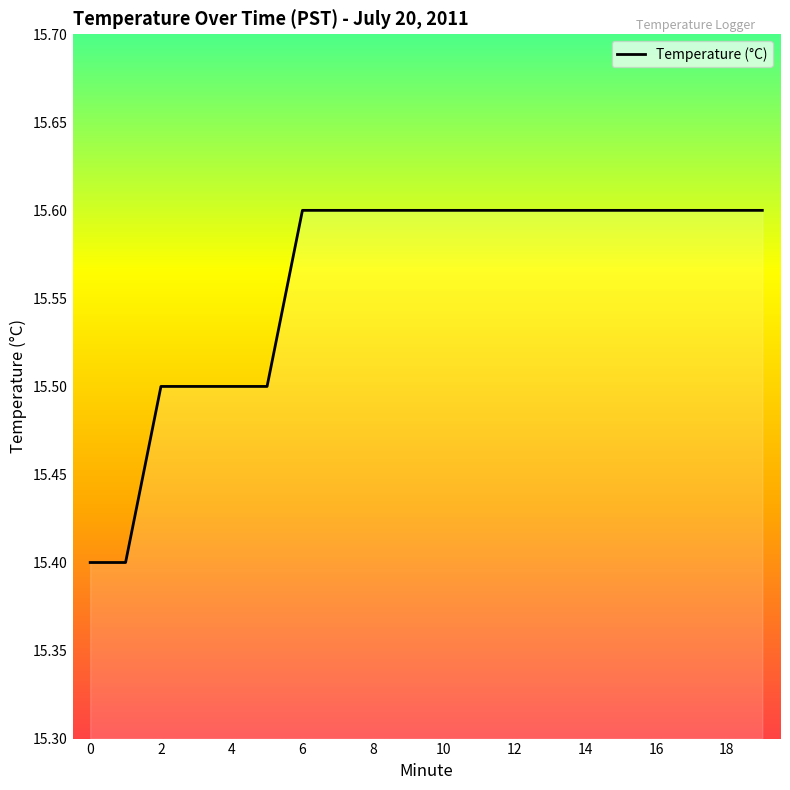

How many values are between 15 and 16?

20